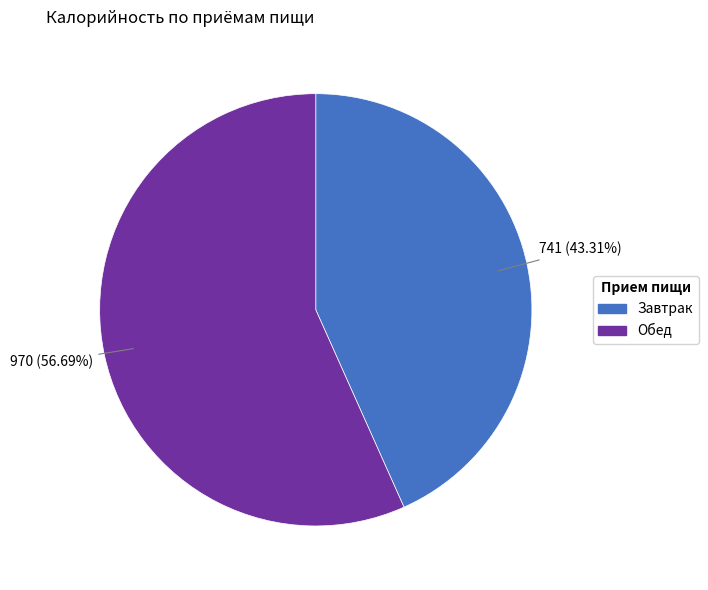

Which slice represents more than half of the pie?

Обед